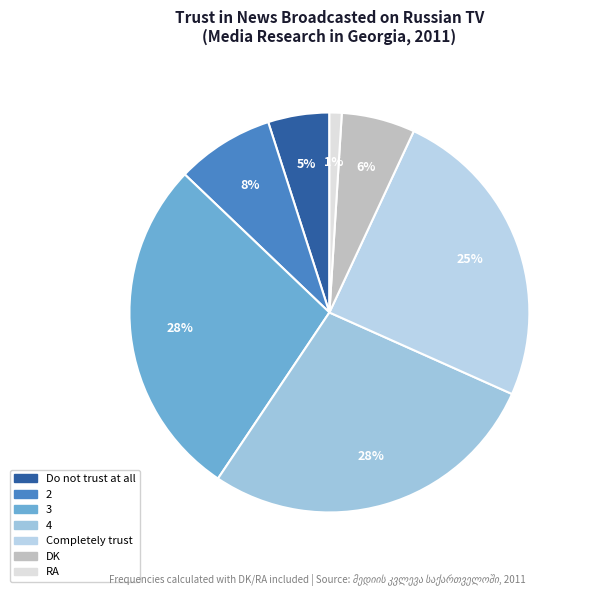

Is it true that RA is 11% of the pie?

False